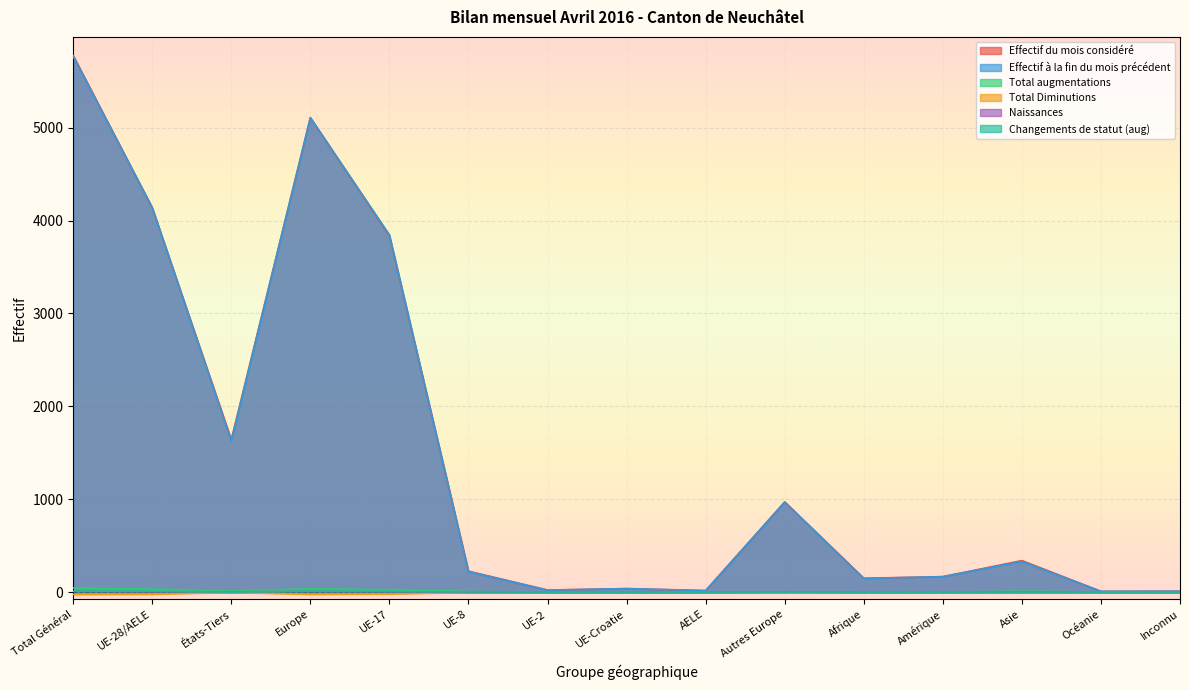

At which label is Total Diminutions closest to -12?

UE-17